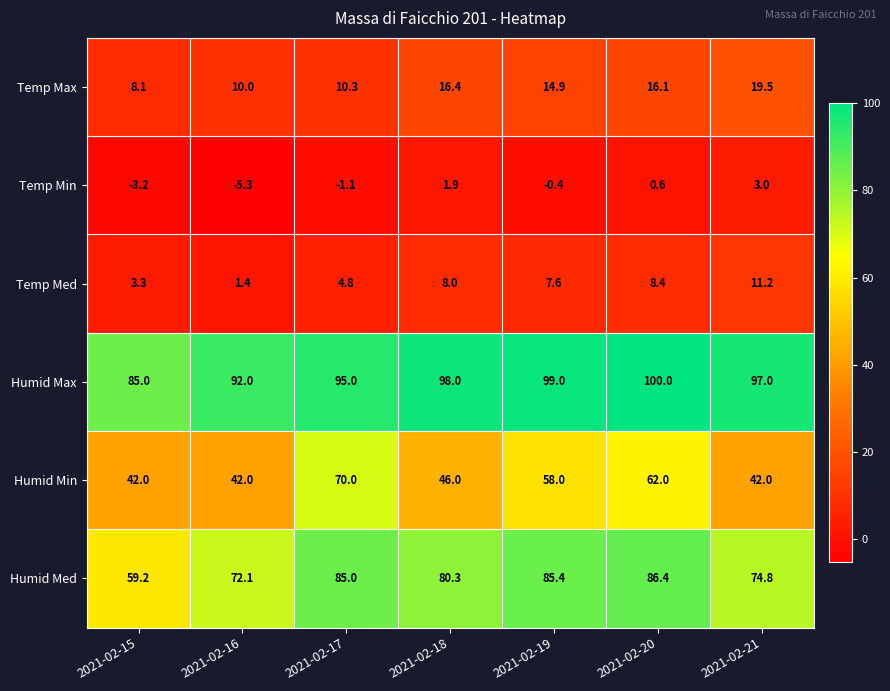

What is the difference between the Temp Med values at 2021-02-16 and 2021-02-15?

1.9